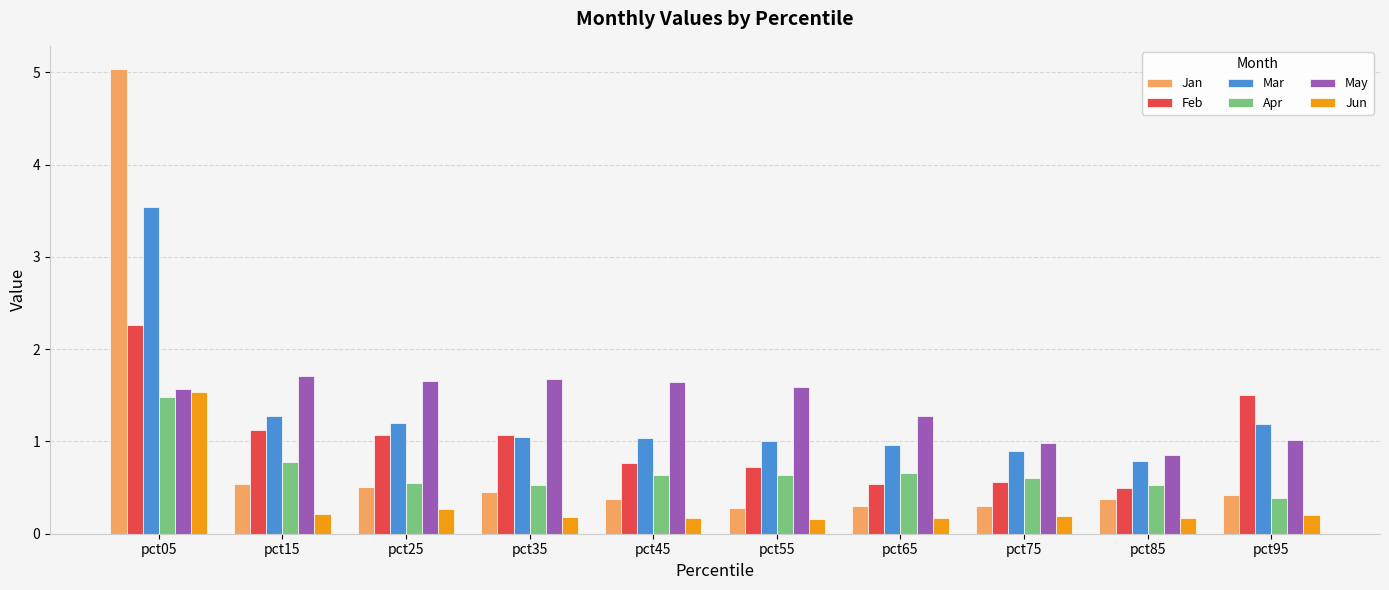

What is the value of the Mar bar at the 5th from the left?

1.0